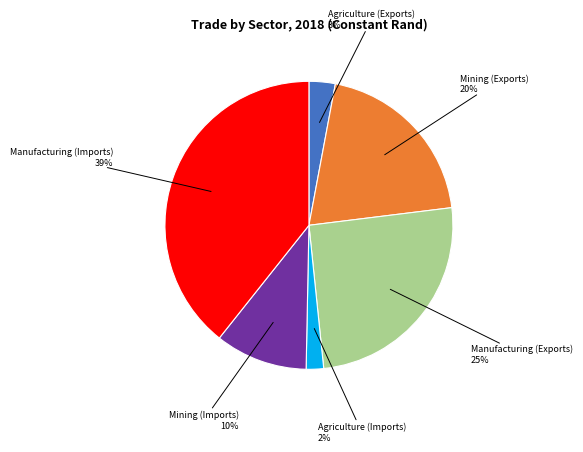

Approximately how many times larger is the value at Agriculture (Exports) compared to Manufacturing (Imports)?

0.1